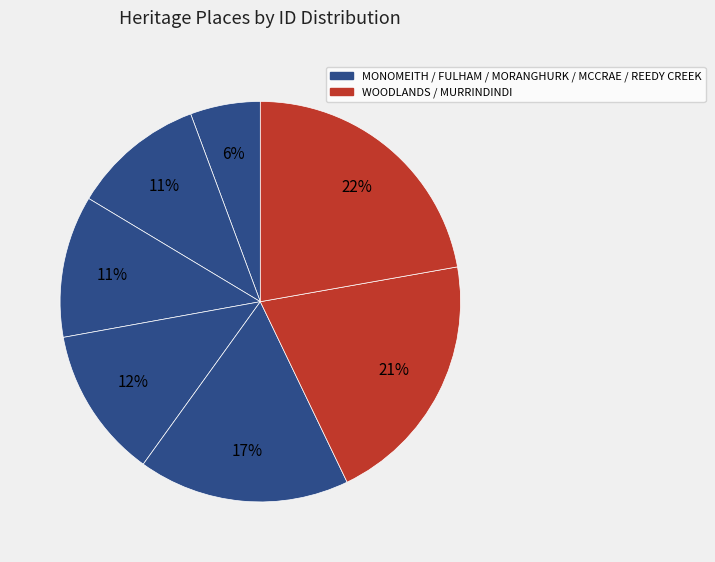

How many slices are in this pie chart?

7